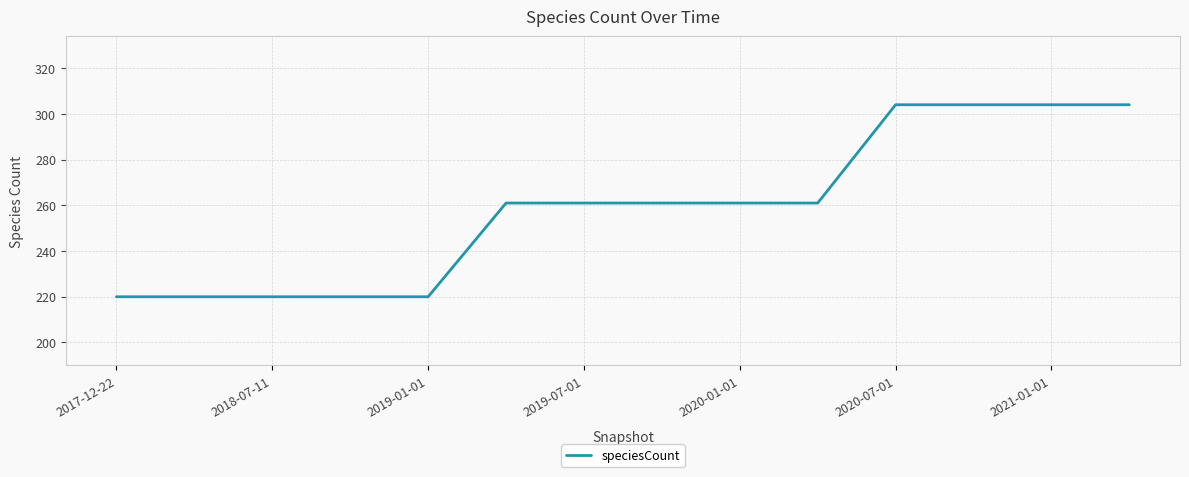

What is the difference between the maximum and minimum values?

84